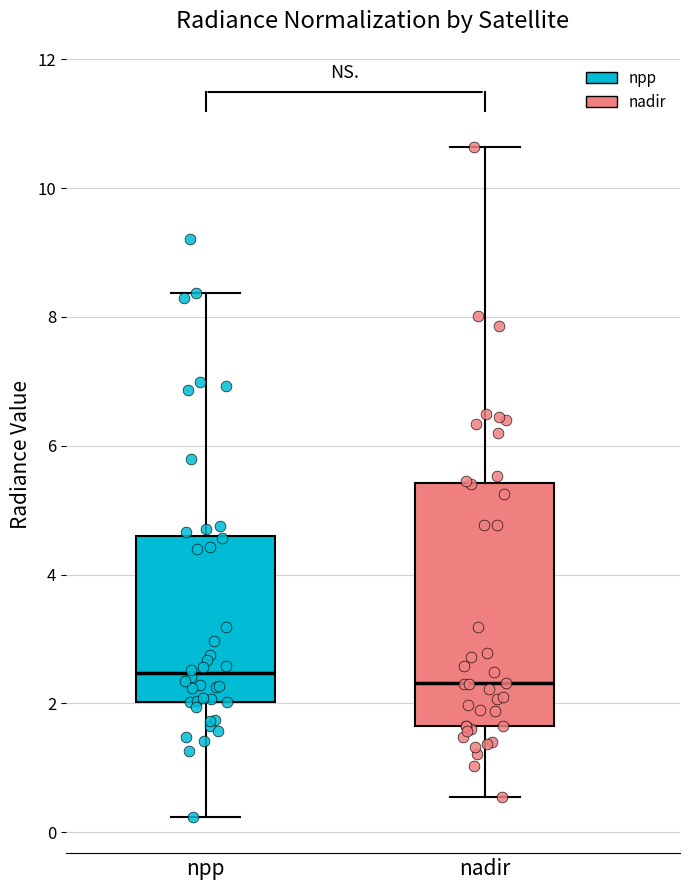

Reading left to right, read every box against the y-axis: the position of its median line, the range the box covers, and the ends of its whiskers. The values are not printed on the chart, so give them approximately, as read against the axis.

npp: median 2.4, box 2.0 to 4.6, whiskers 0.2 to 8.4
nadir: median 2.4, box 1.6 to 5.4, whiskers 0.6 to 10.6